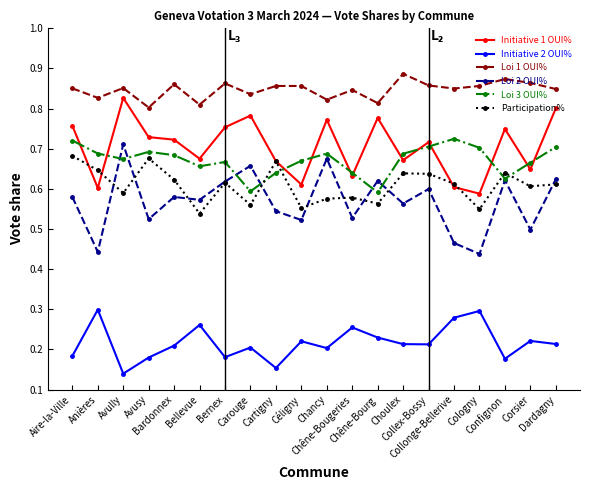

Which series has the largest range (max minus min)?

Loi 2 OUI%